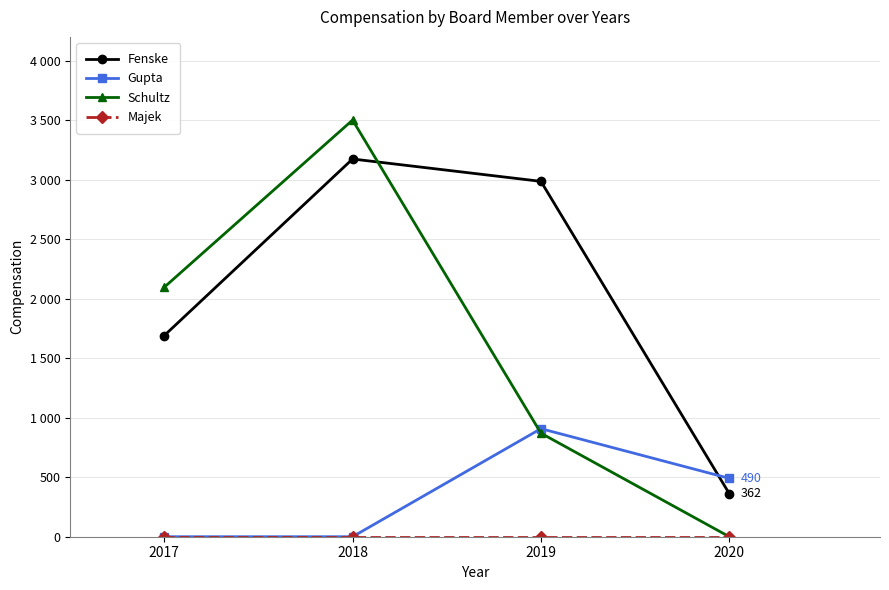

What is the value of the Schultz point at the 1st from the left?

2096.0